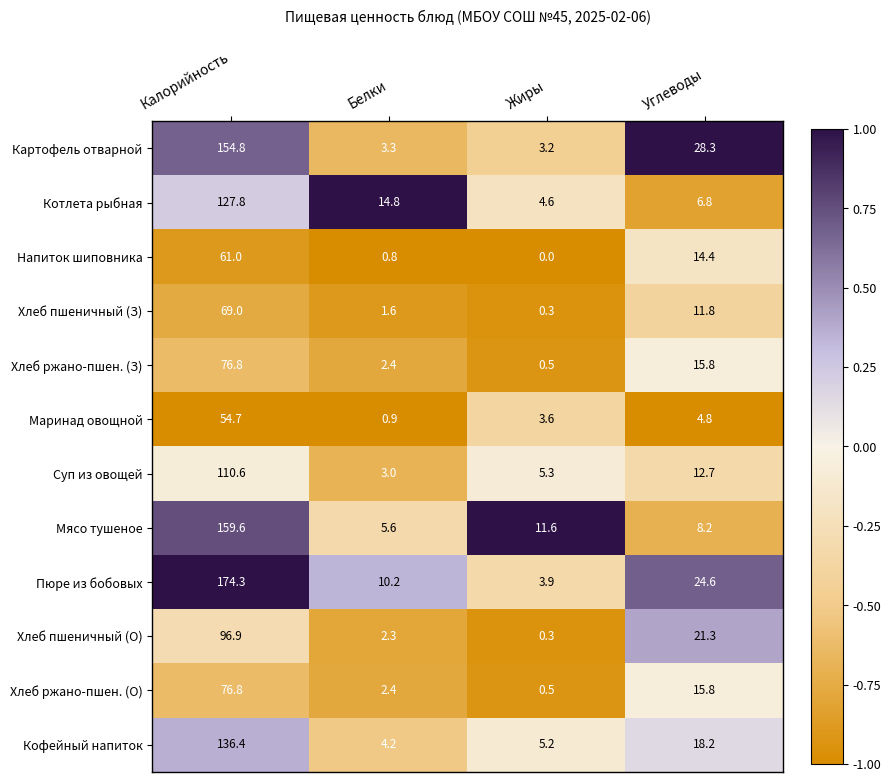

At which label does Картофель отварной first exceed 28?

Калорийность